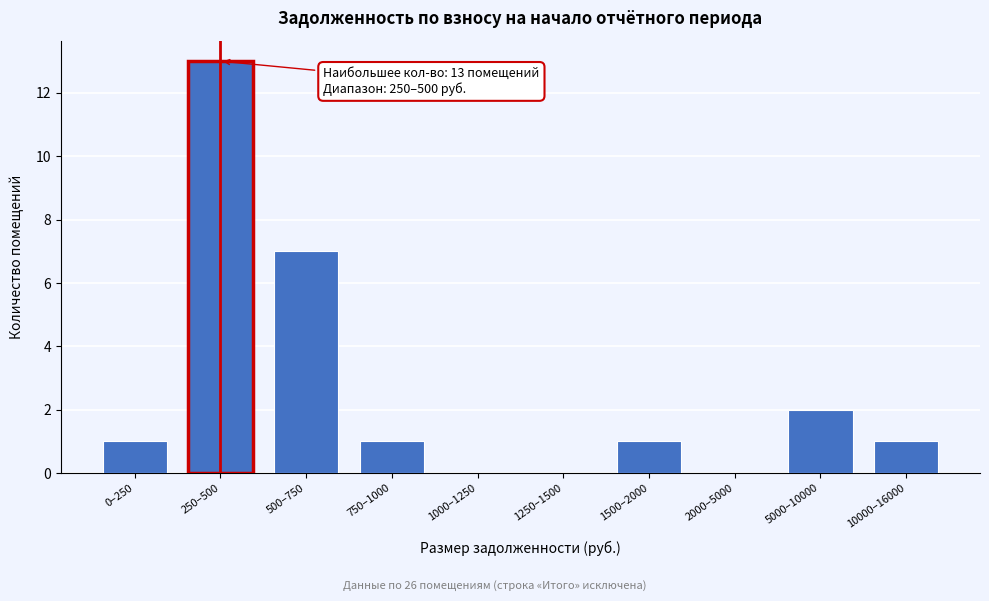

Reading left to right, extract all data points from this chart.

0–250=1	250–500=13	500–750=7	750–1000=1	1000–1250=0	1250–1500=0	1500–2000=1	2000–5000=0	5000–10000=2	10000–16000=1